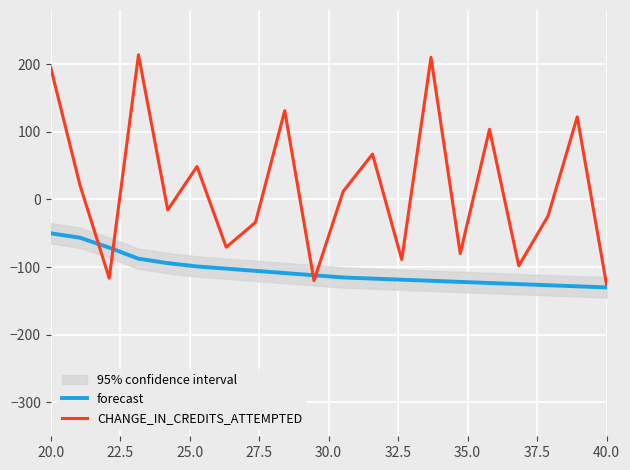

The CHANGE_IN_CREDITS_ATTEMPTED series shows -125.6 at 40.0. True or false?

True